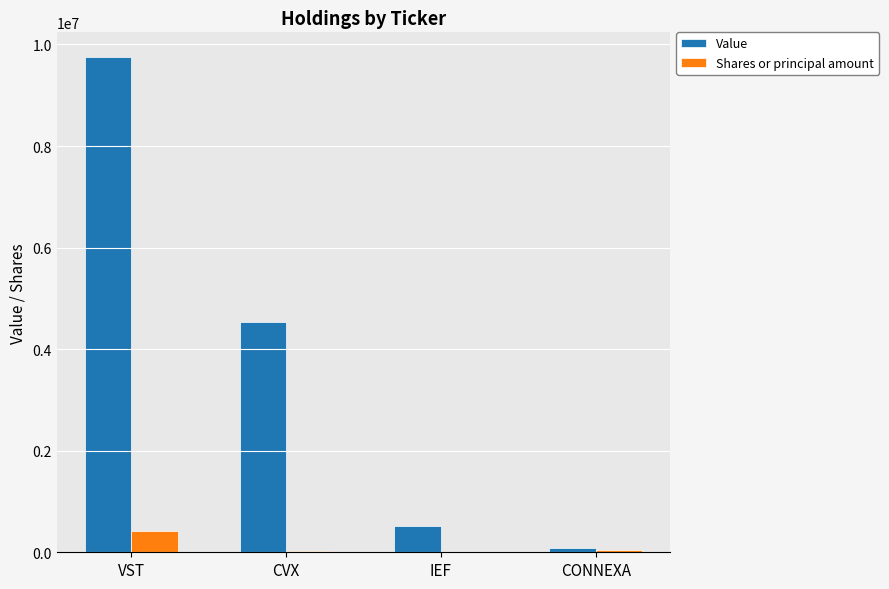

At which category is the sum across all series the highest?

VST